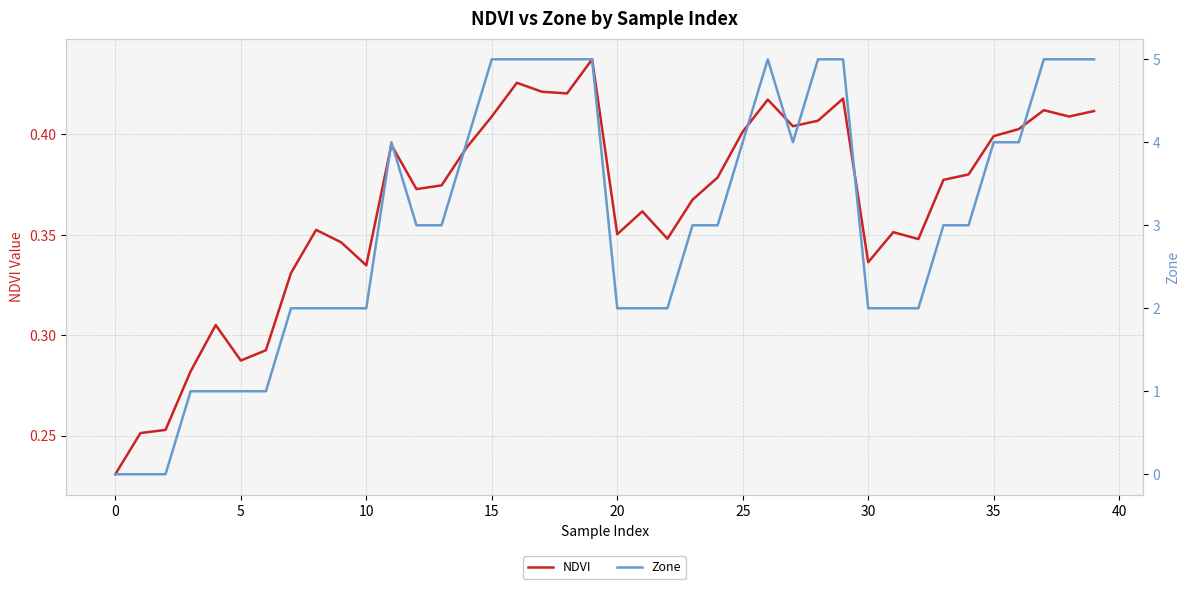

What is the average value of the NDVI series?

0.4